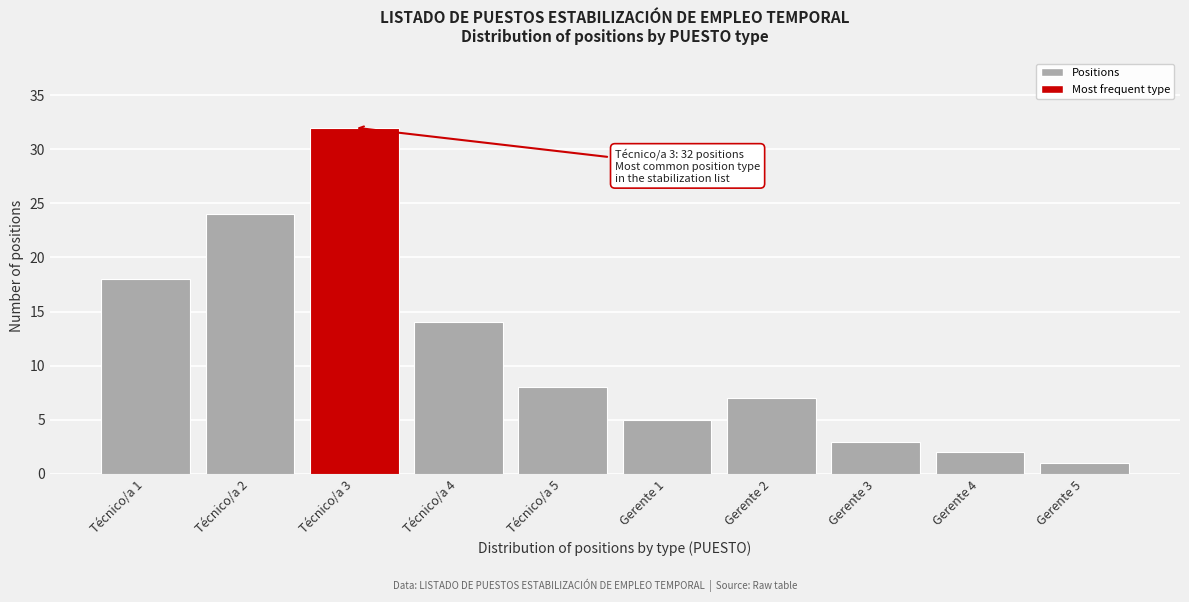

Reading left to right, list all the values displayed in this chart.

18	24	32	14	8	5	7	3	2	1